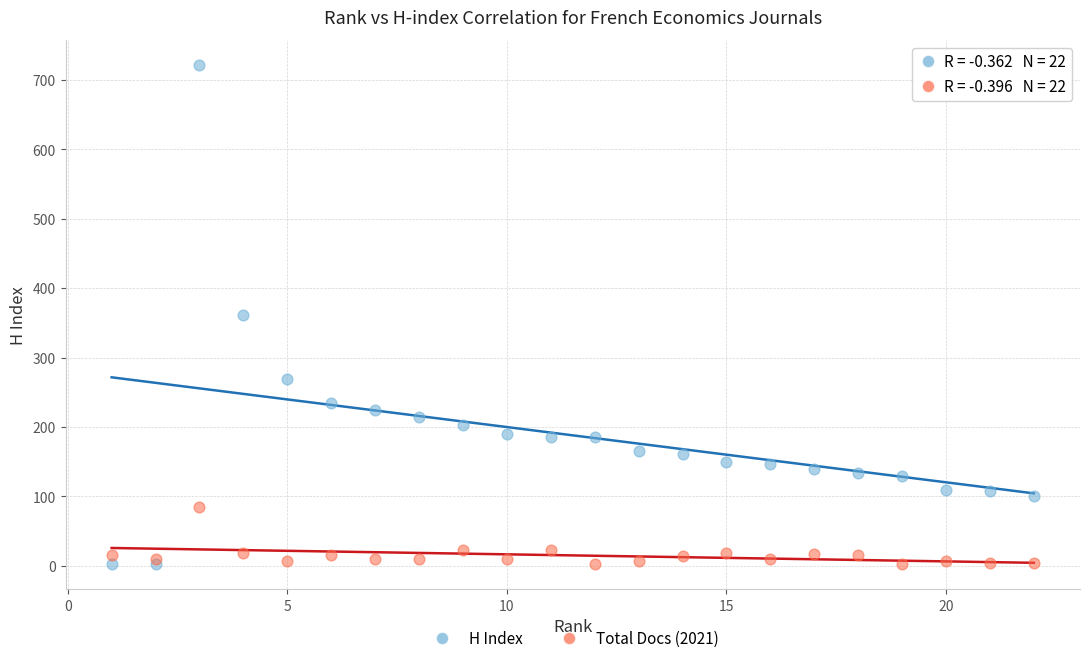

Which series reaches the maximum Y coordinate?

H Index